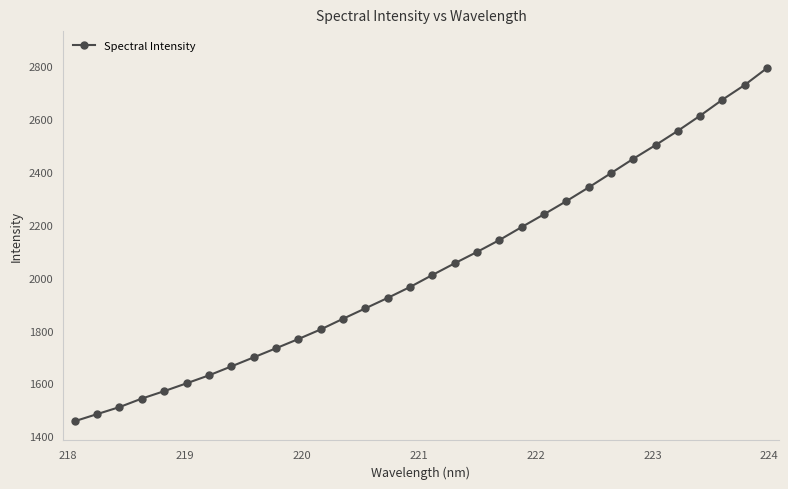

What is the difference between the maximum and second lowest values?

1309.4